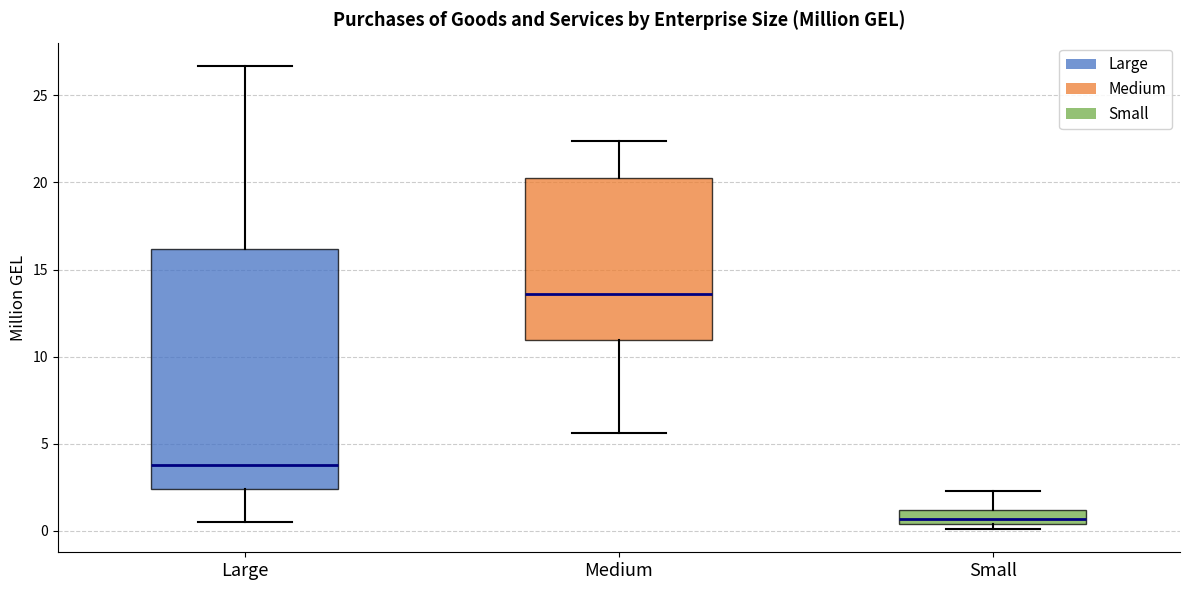

Which box is the tallest, from its lower edge to its upper edge?

Large